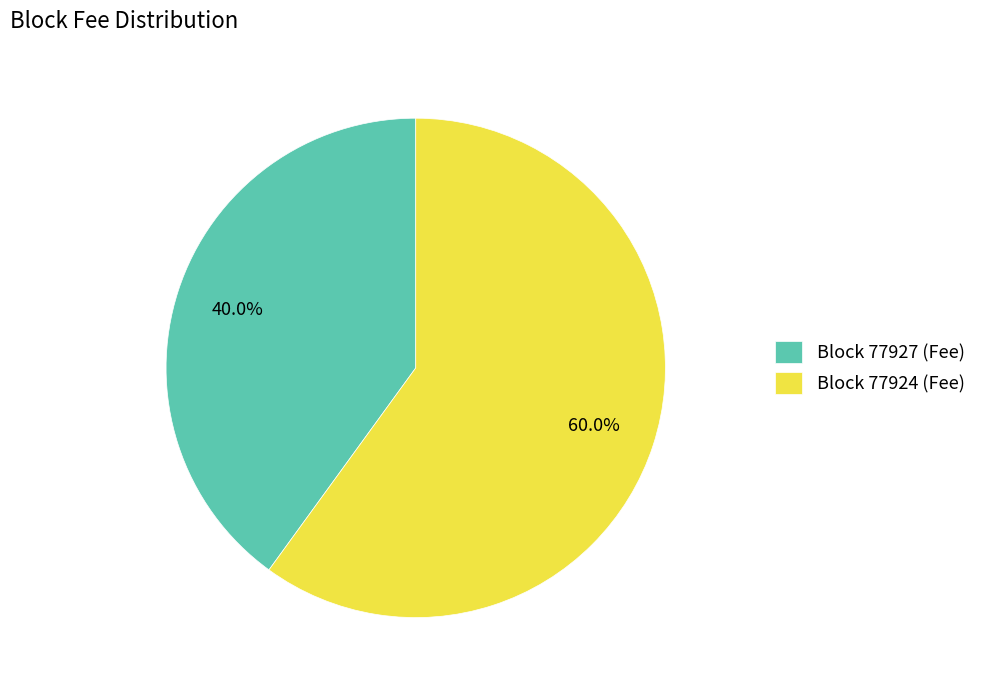

To the nearest percent, what is the average slice percentage?

50%